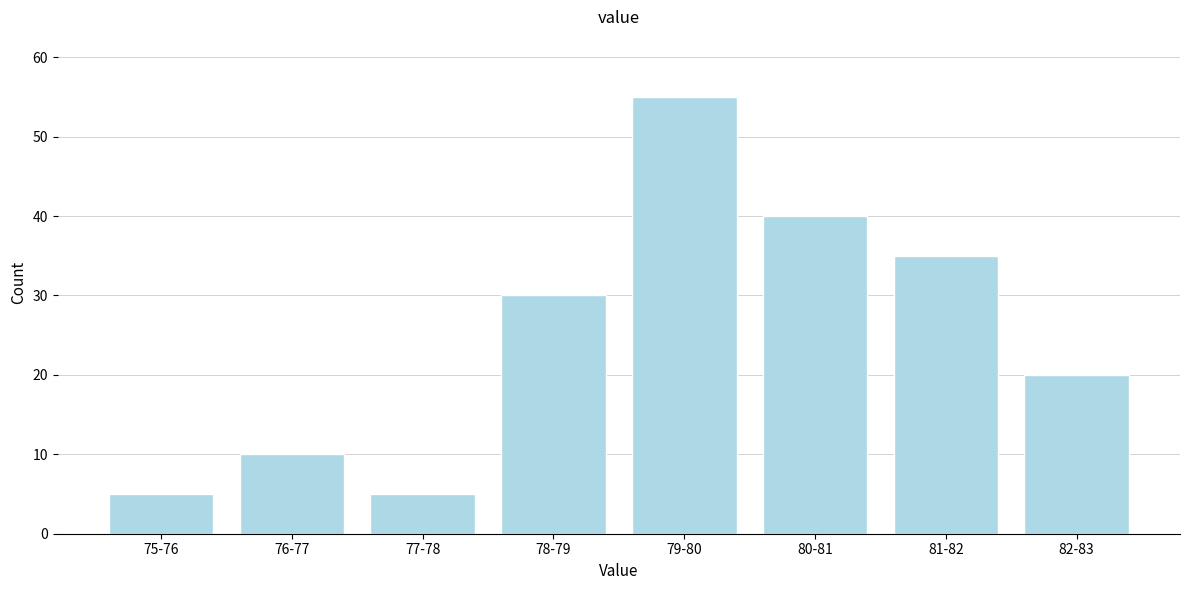

Reading left to right, extract all data points from this chart.

75-76=5	76-77=10	77-78=5	78-79=30	79-80=55	80-81=40	81-82=35	82-83=20